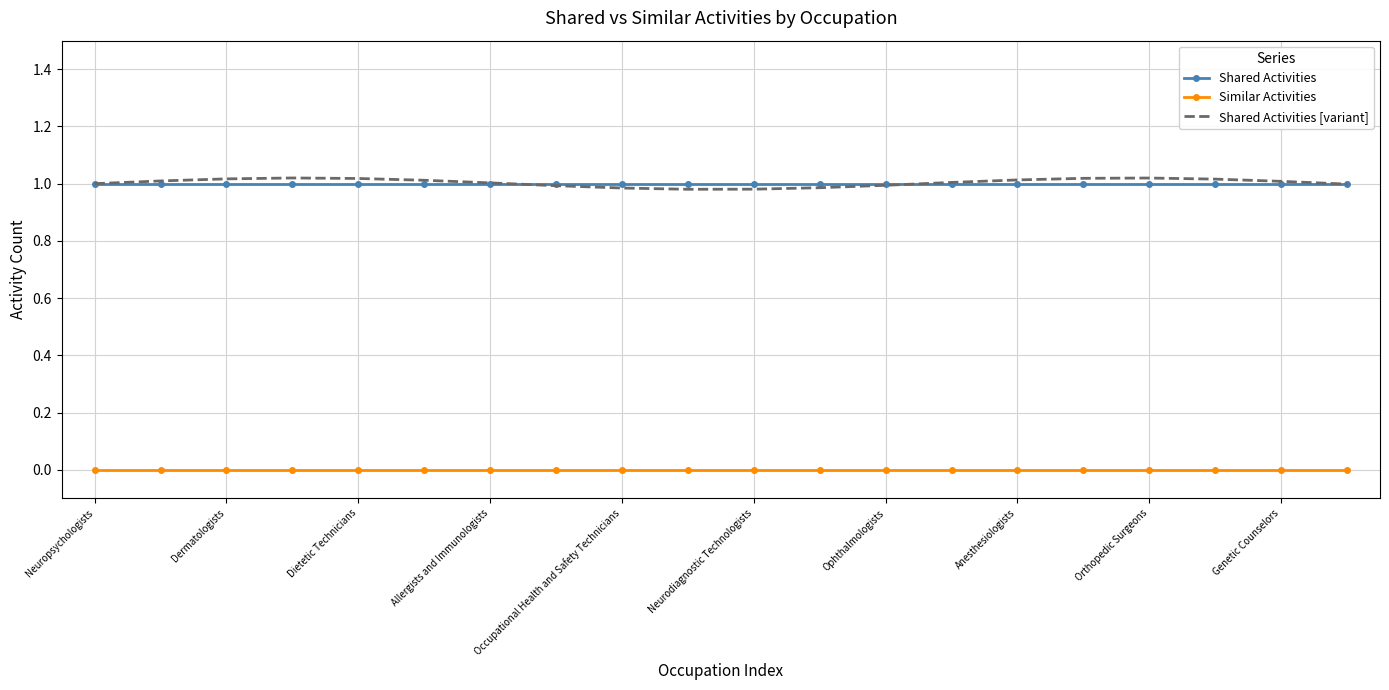

Which series has the widest spread of values?

Shared Activities [variant]